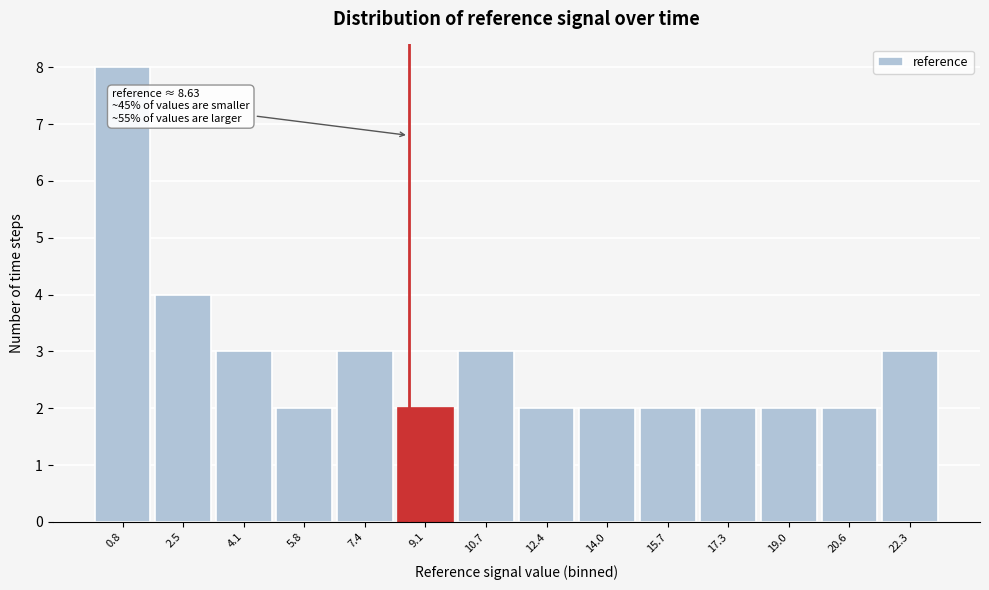

Over which range of the x-axis is the bar tallest?

0.0 to 1.6